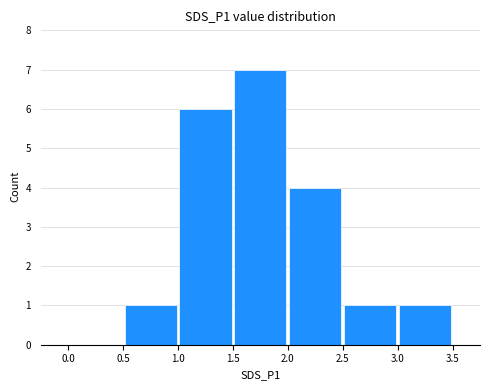

How many positive values are there?

6